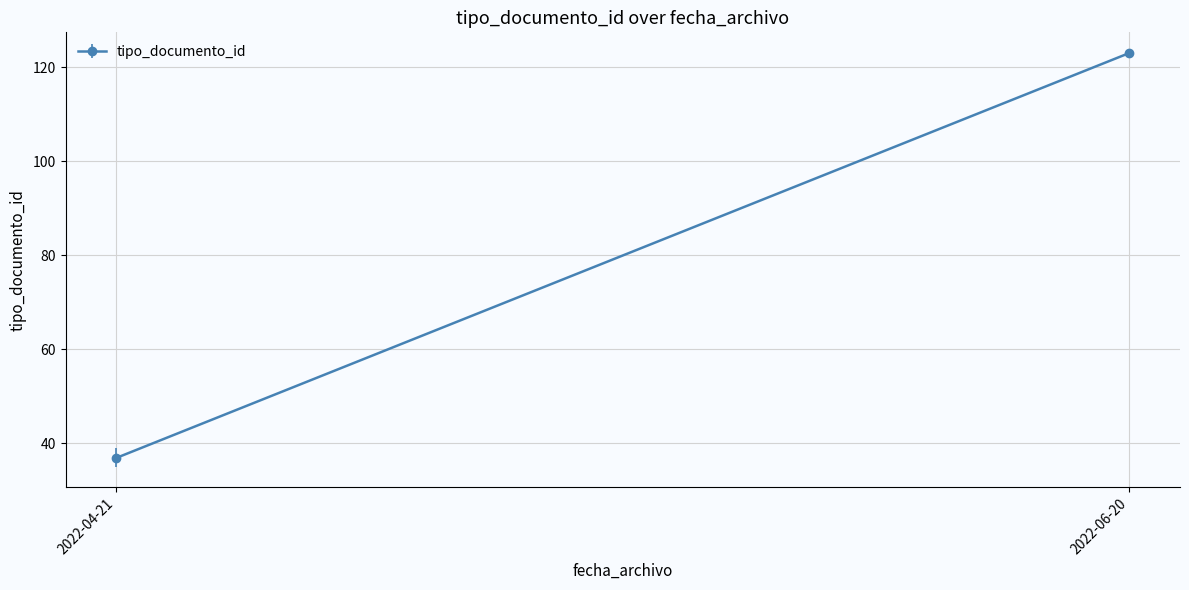

Which category has the lowest value across all series?

2022-04-21 06:11:57